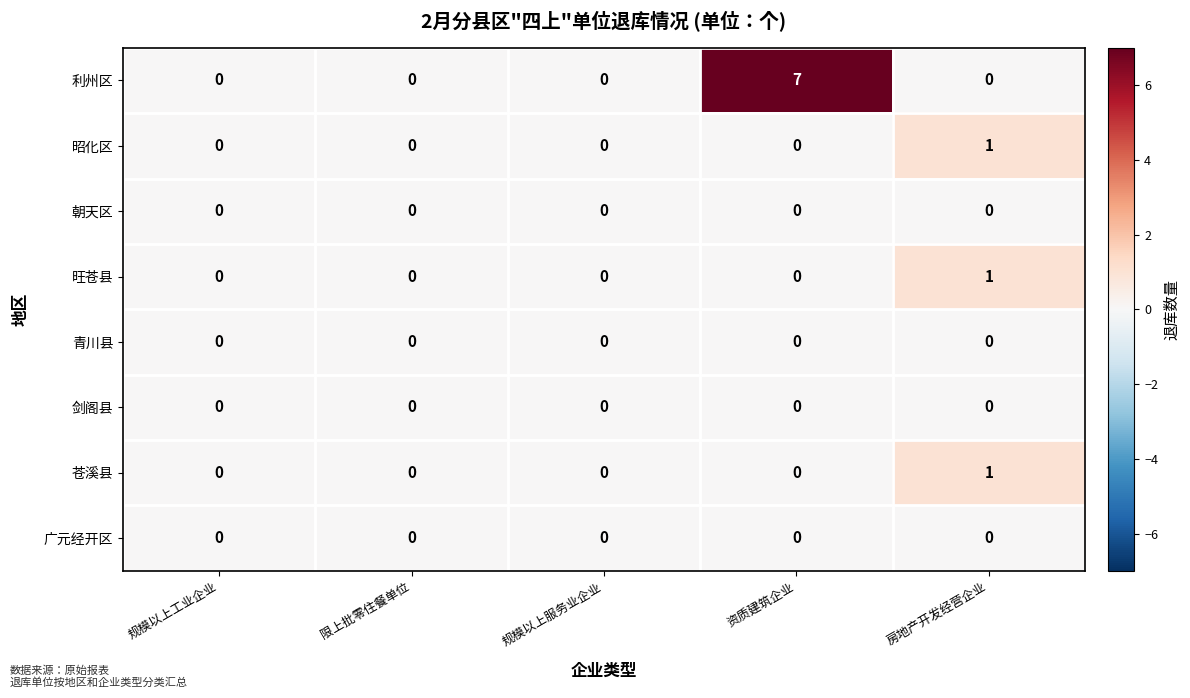

Is it true that 剑阁县 equals 0 at 限上批零住餐单位?

True